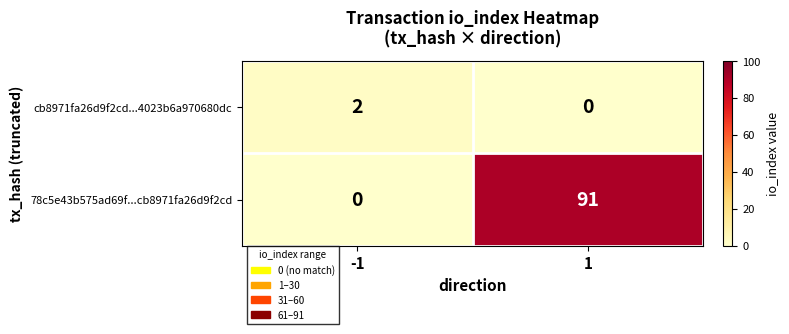

What is the difference between the 78c5e43b575ad69f...cb8971fa26d9f2cd values at -1 and 1?

91